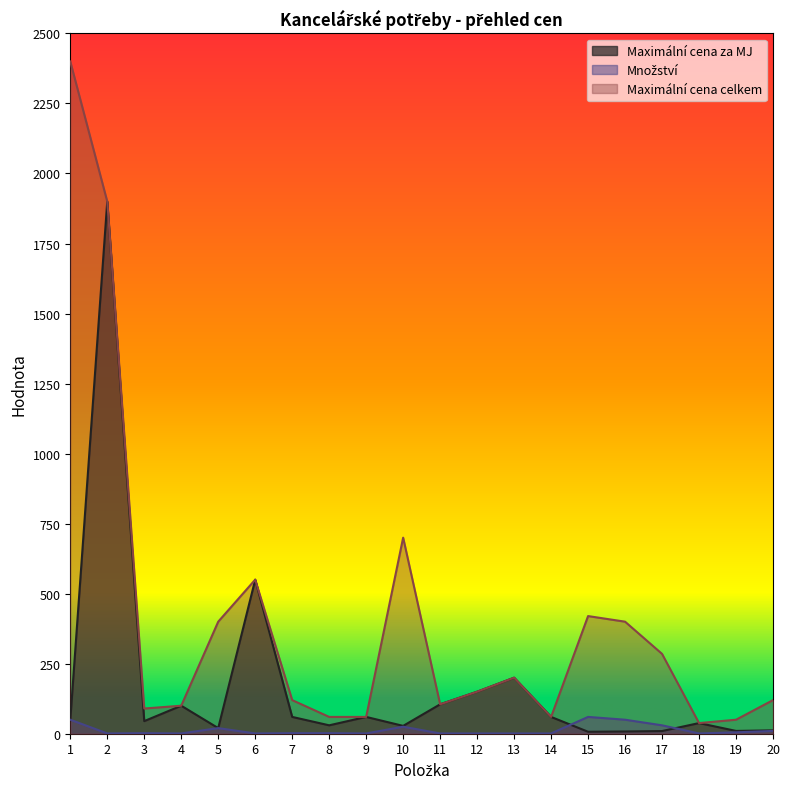

True or false: Množství and Maximální cena za MJ intersect in this chart.

True